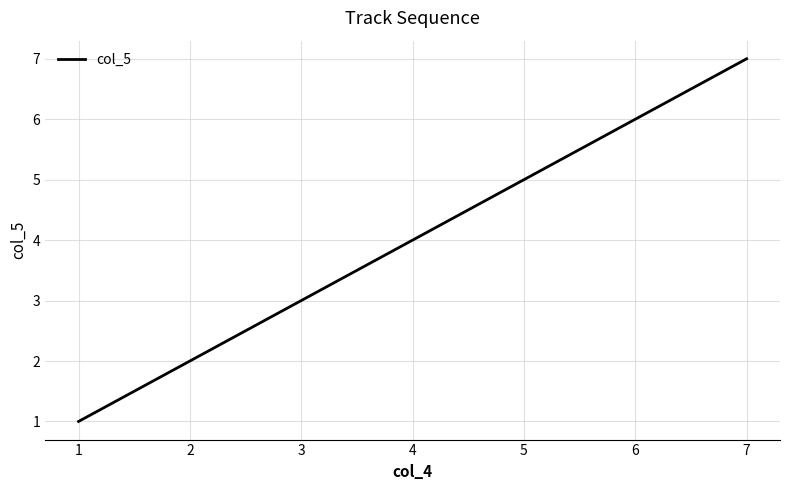

How many values are below 4?

3